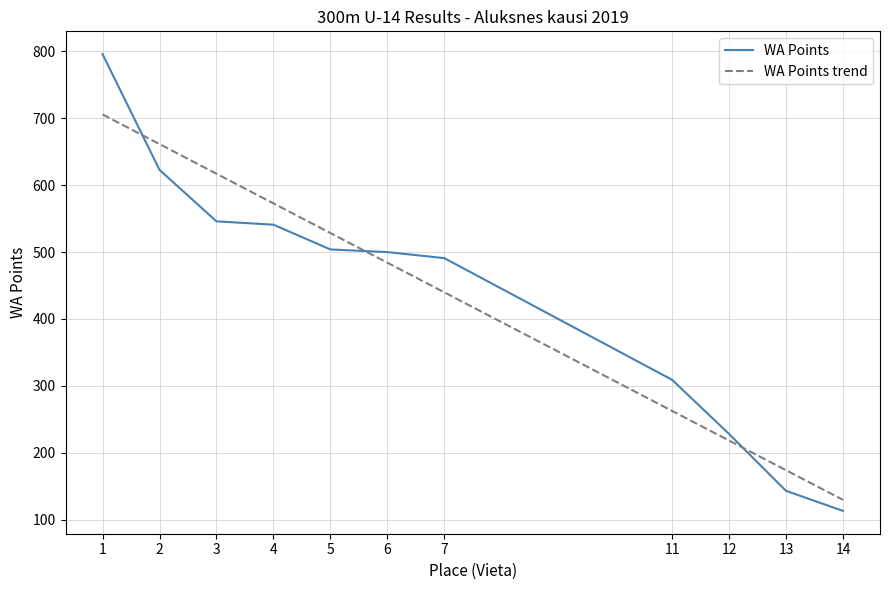

What are all the series names shown in the legend?

WA Points, WA Points trend